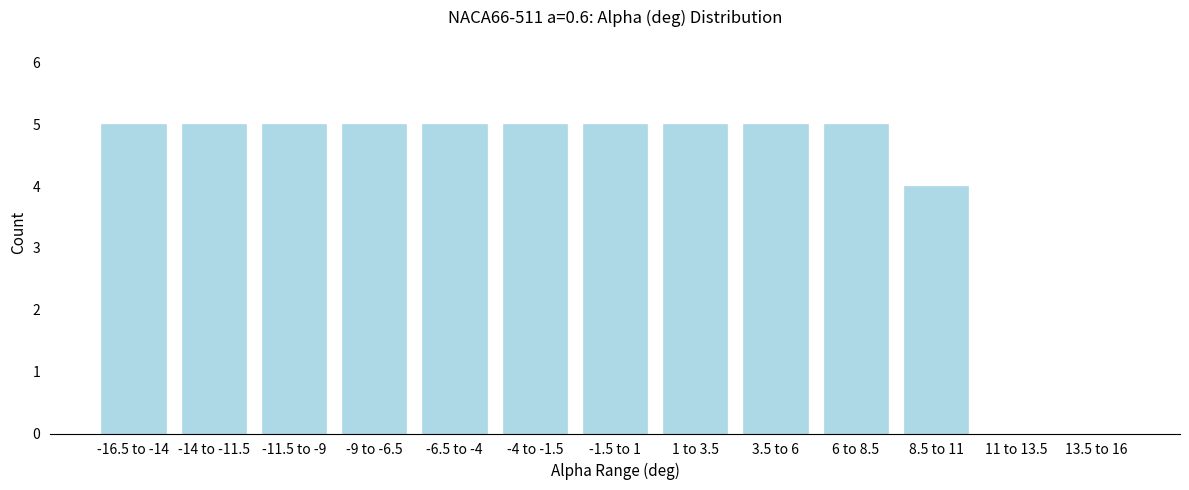

Reading right to left, extract all data points from this chart.

13.5 to 16=0	11 to 13.5=0	8.5 to 11=4	6 to 8.5=5	3.5 to 6=5	1 to 3.5=5	-1.5 to 1=5	-4 to -1.5=5	-6.5 to -4=5	-9 to -6.5=5	-11.5 to -9=5	-14 to -11.5=5	-16.5 to -14=5